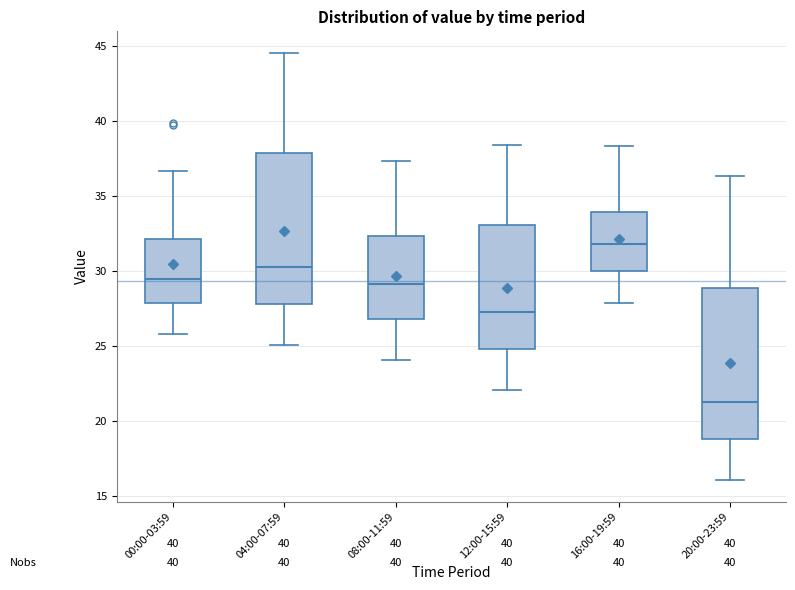

Reading left to right, transcribe this box plot: for each box, give where its median line is, the range the box spans, and where its two whiskers end, as read against the y-axis. The values are not printed on the chart, so give them approximately, as read against the axis.

00:00-03:59: median 29.5, box 28.0 to 32.0, whiskers 26.0 to 36.5
04:00-07:59: median 30.5, box 28.0 to 38.0, whiskers 25.0 to 44.5
08:00-11:59: median 29.0, box 27.0 to 32.5, whiskers 24.0 to 37.5
12:00-15:59: median 27.5, box 25.0 to 33.0, whiskers 22.0 to 38.5
16:00-19:59: median 32.0, box 30.0 to 34.0, whiskers 28.0 to 38.5
20:00-23:59: median 21.5, box 19.0 to 29.0, whiskers 16.0 to 36.5